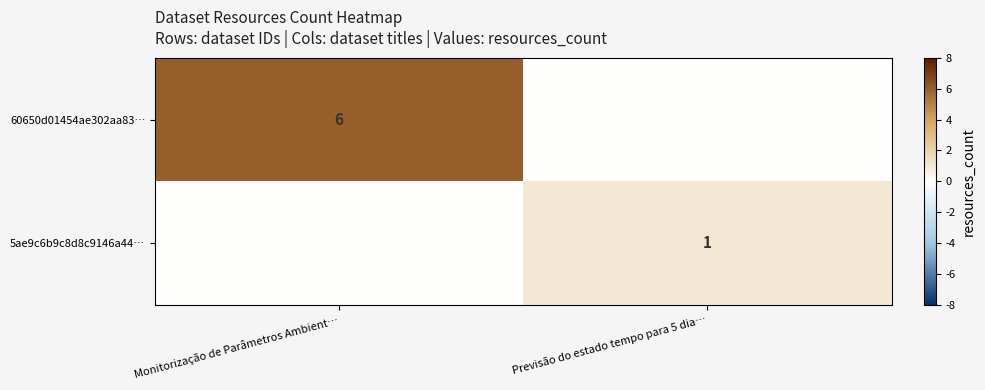

True or false: 60650d01454ae302aa83… has a value of 8 at Monitorização de Parâmetros Ambient….

False